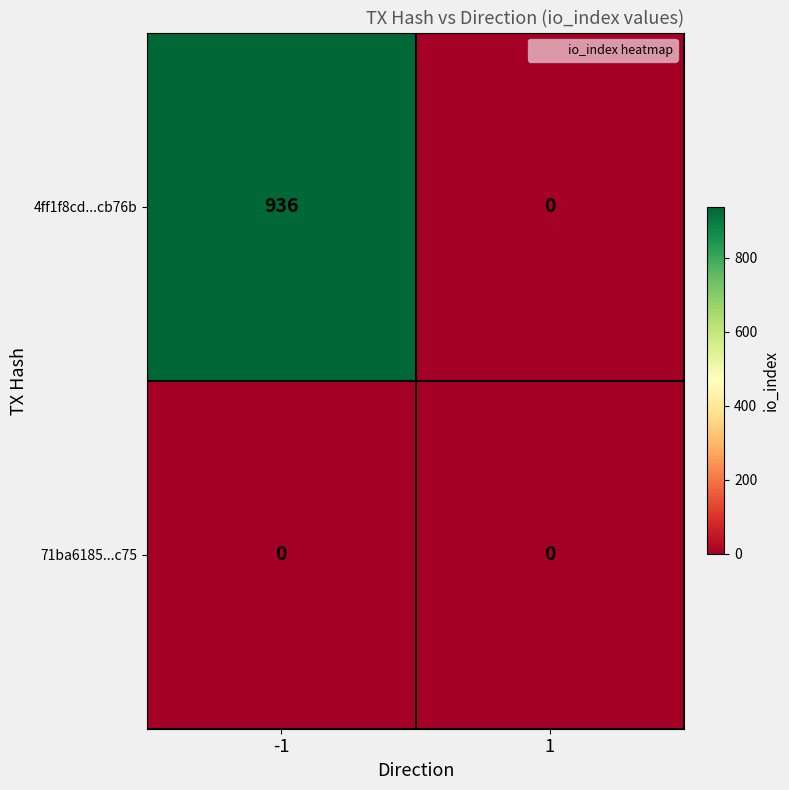

What is the maximum value shown in the chart?

936